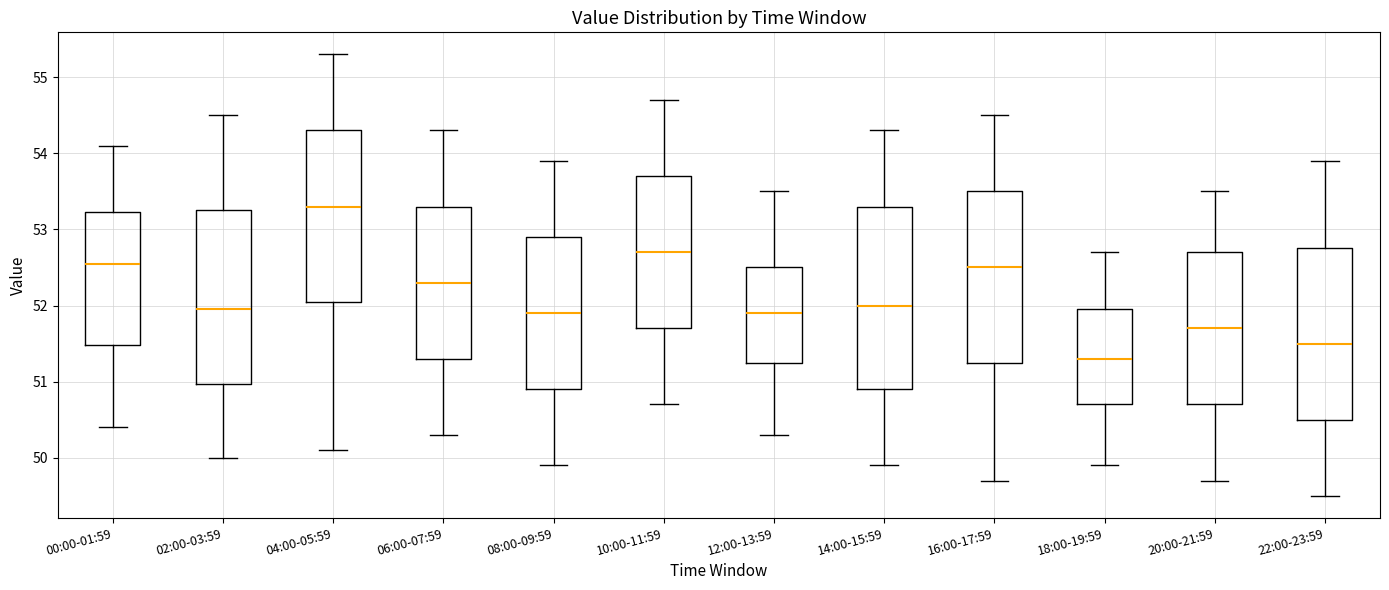

Which box's median line is the lowest?

18:00-19:59